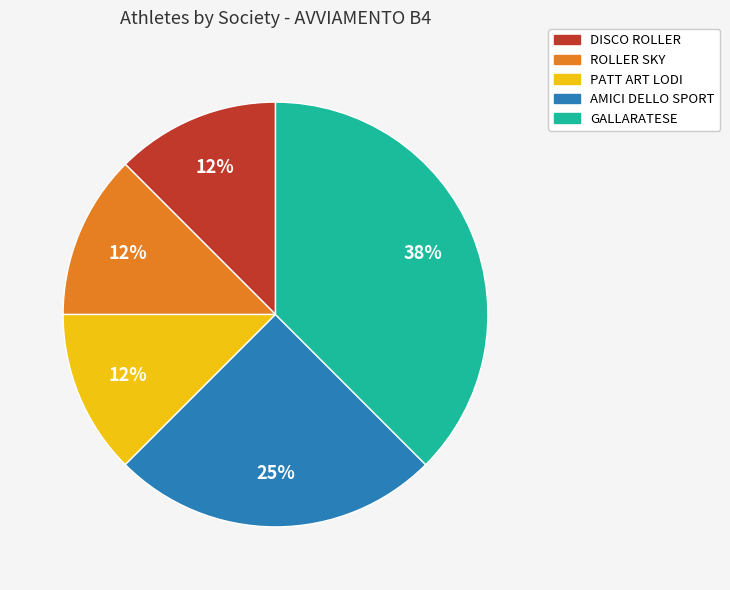

Which category has the biggest portion of the pie?

GALLARATESE